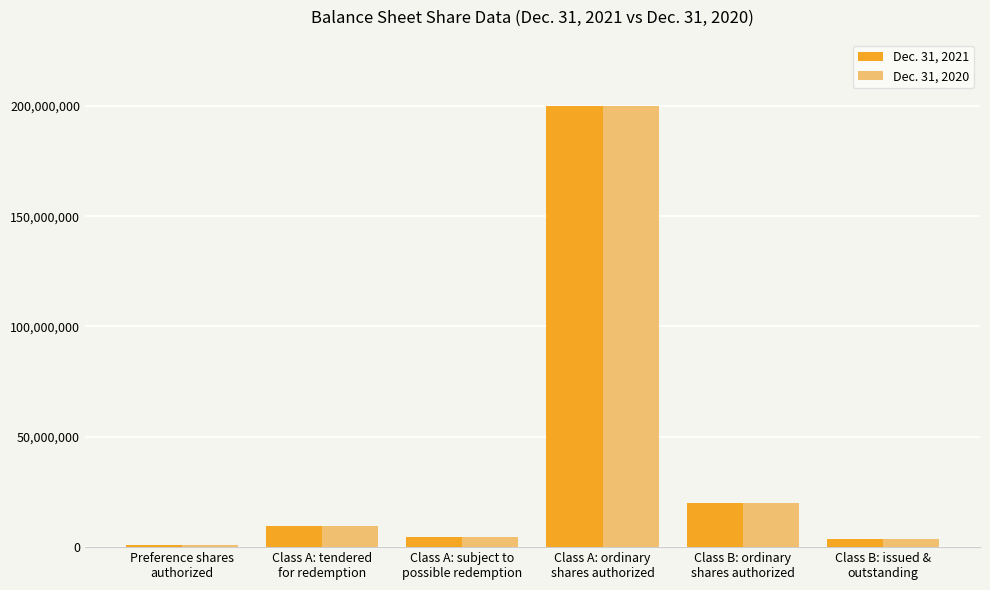

Reading right to left, list all the values displayed in this chart.

Dec. 31, 2021: 3593750	20000000	200000000	4705551	9669449	1000000
Dec. 31, 2020: 3593750	20000000	200000000	4705551	9669449	1000000